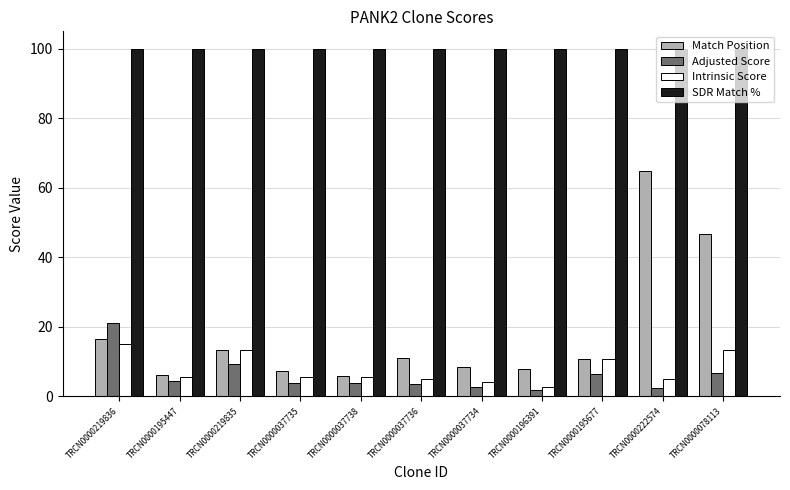

True or false: SDR Match % has a value of 100.0 at TRCN0000195447.

True